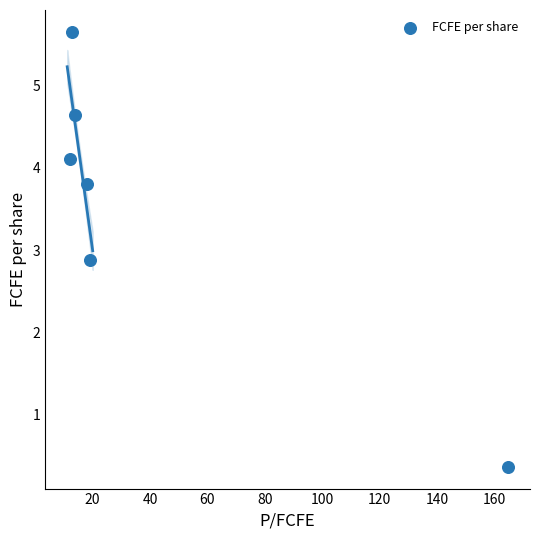

What is the range of X values (max minus min)?

152.4